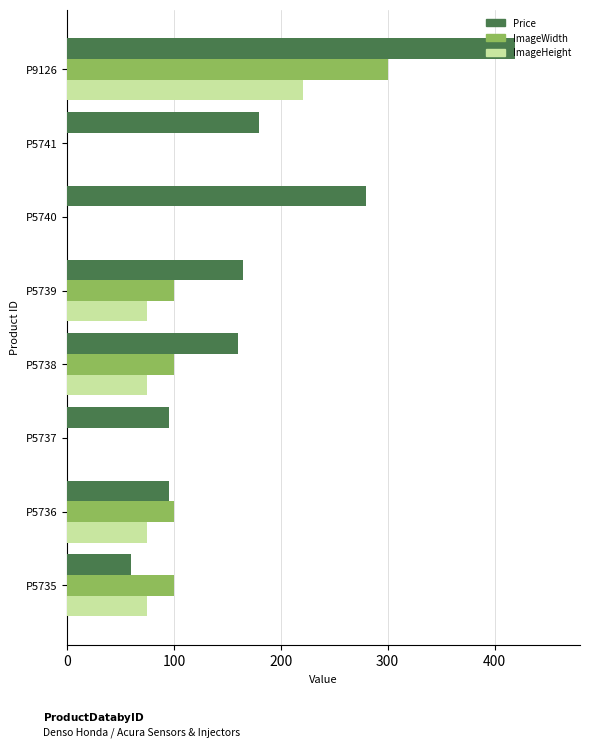

What is the sum of all ImageWidth values?

700